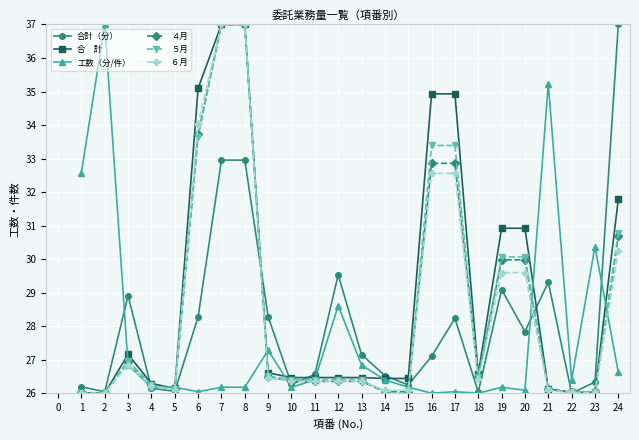

What is the spread (max minus min) of values at 20?

4.8